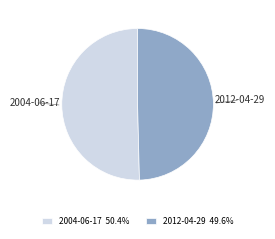

What is the ratio of the value at 2004-06-17 to the value at 2012-04-29?

1.0